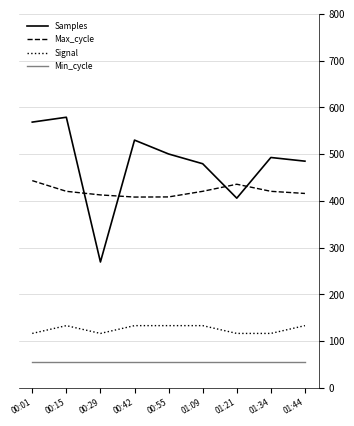

Which series has the widest spread of values?

Samples